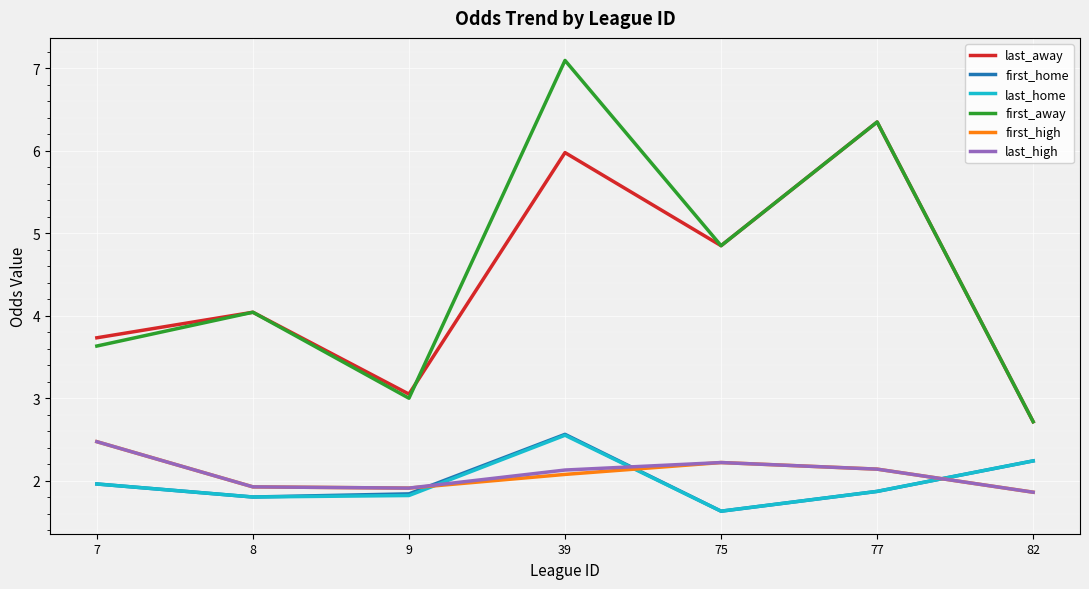

Does the chart display data point markers on the line(s)?

No